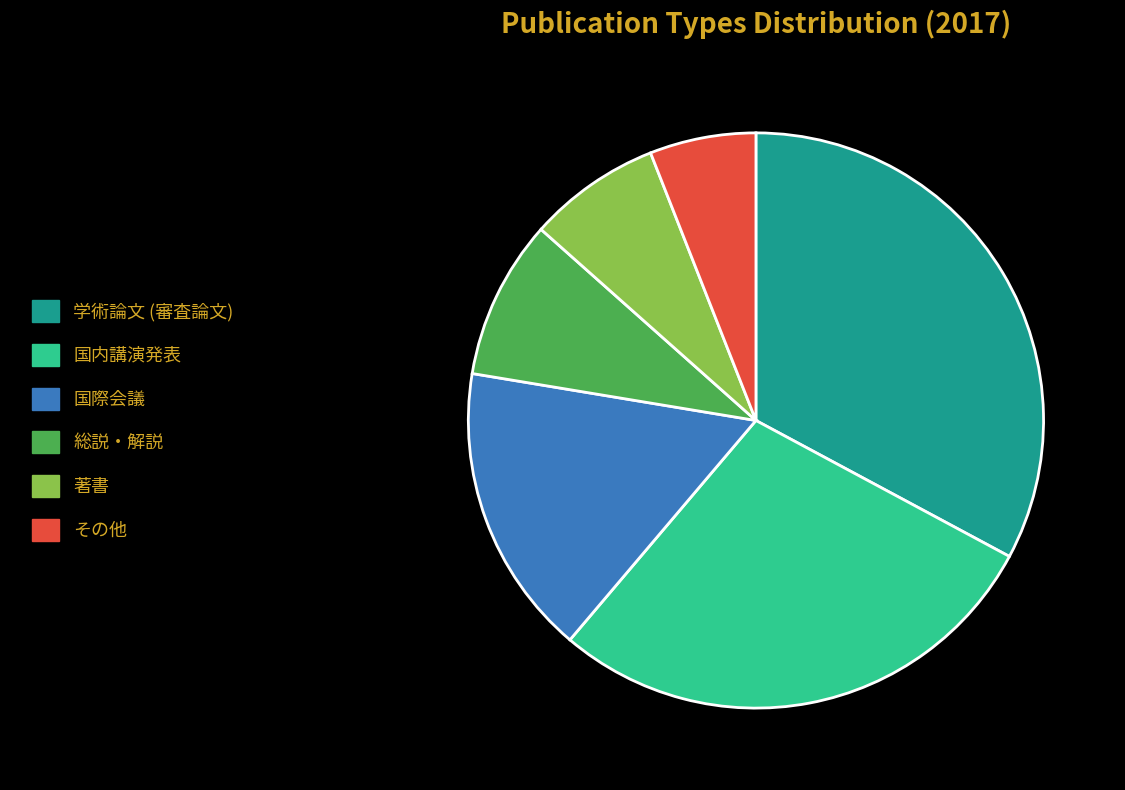

Approximately how many times larger is the value at 学術論文 (審査論文) compared to 国際会議?

2.0